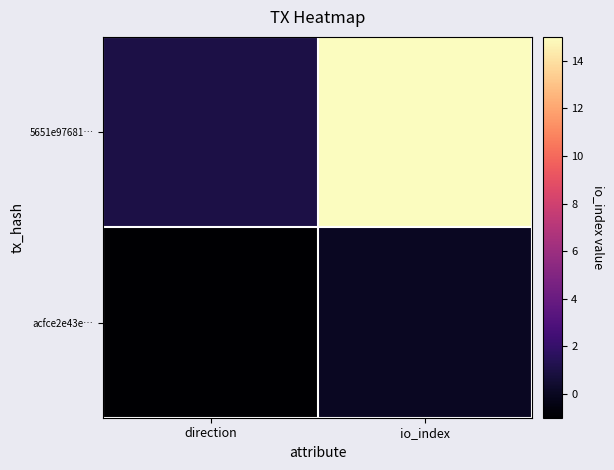

Which category has the highest value across all series?

io_index